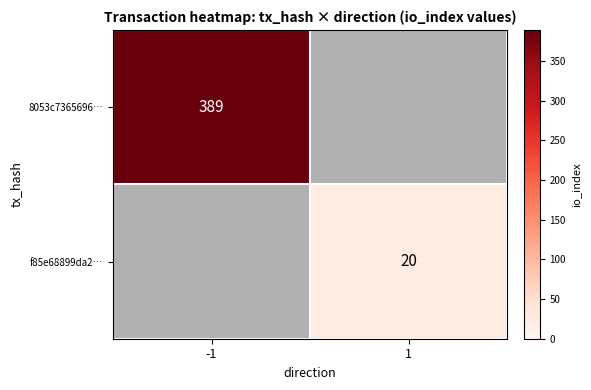

True or false: 8053c7365696… has a value of 625.9 at -1.

False